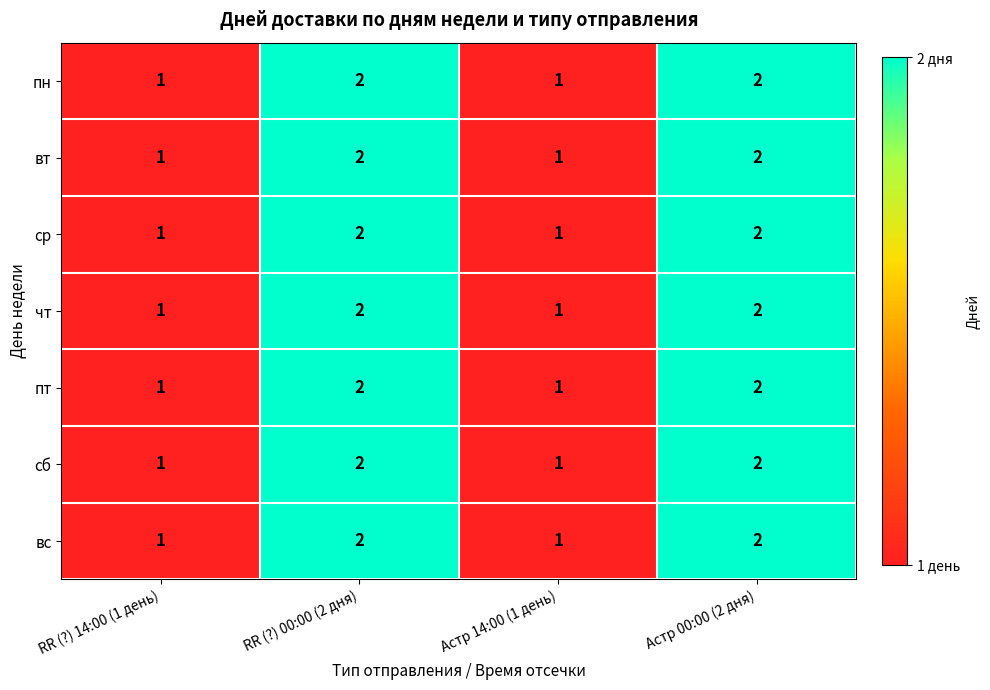

The ср series shows 2 at RR (?) 00:00 (2 дня). True or false?

True